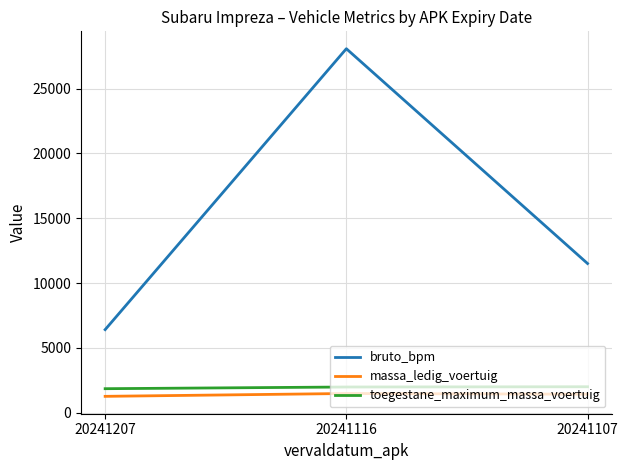

What is the difference between the bruto_bpm values at 20241116 and 20241107?

16570